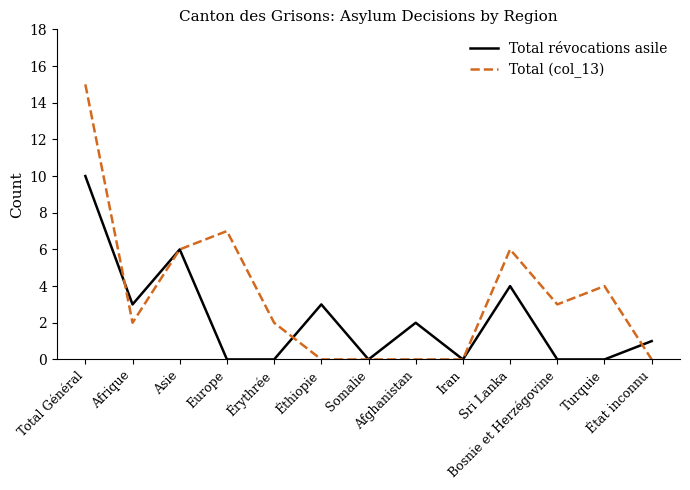

At which label does Total (col_13) reach its peak?

Total Général